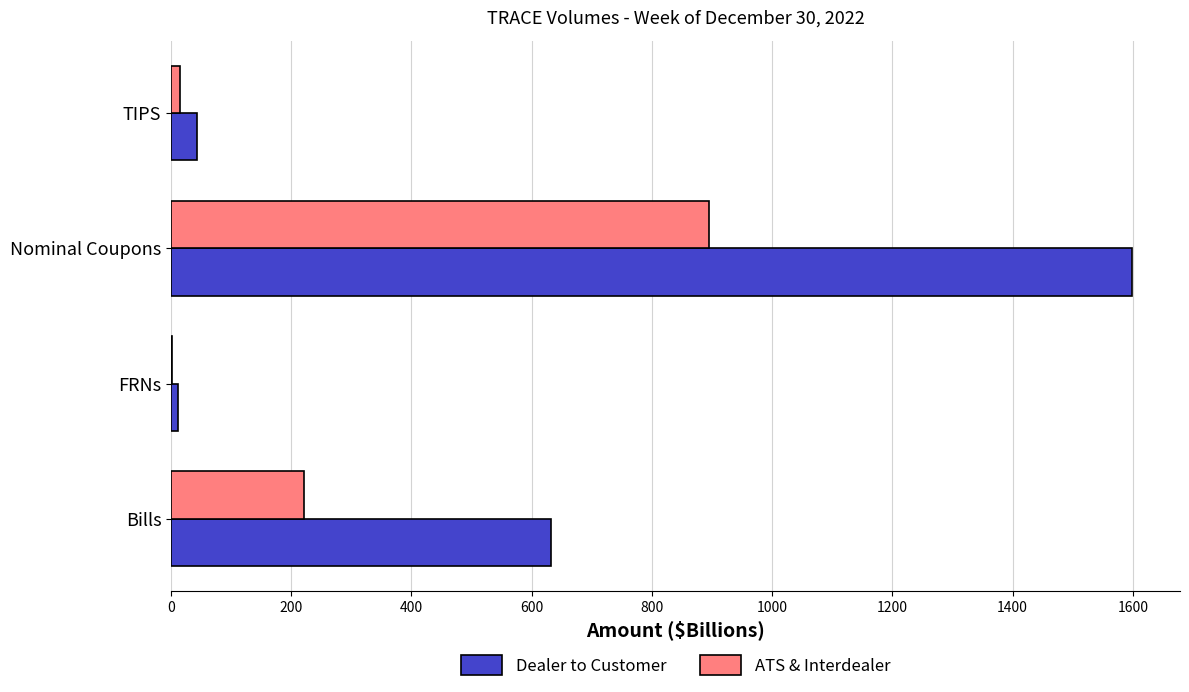

Which series has the largest total across all categories?

Dealer to Customer